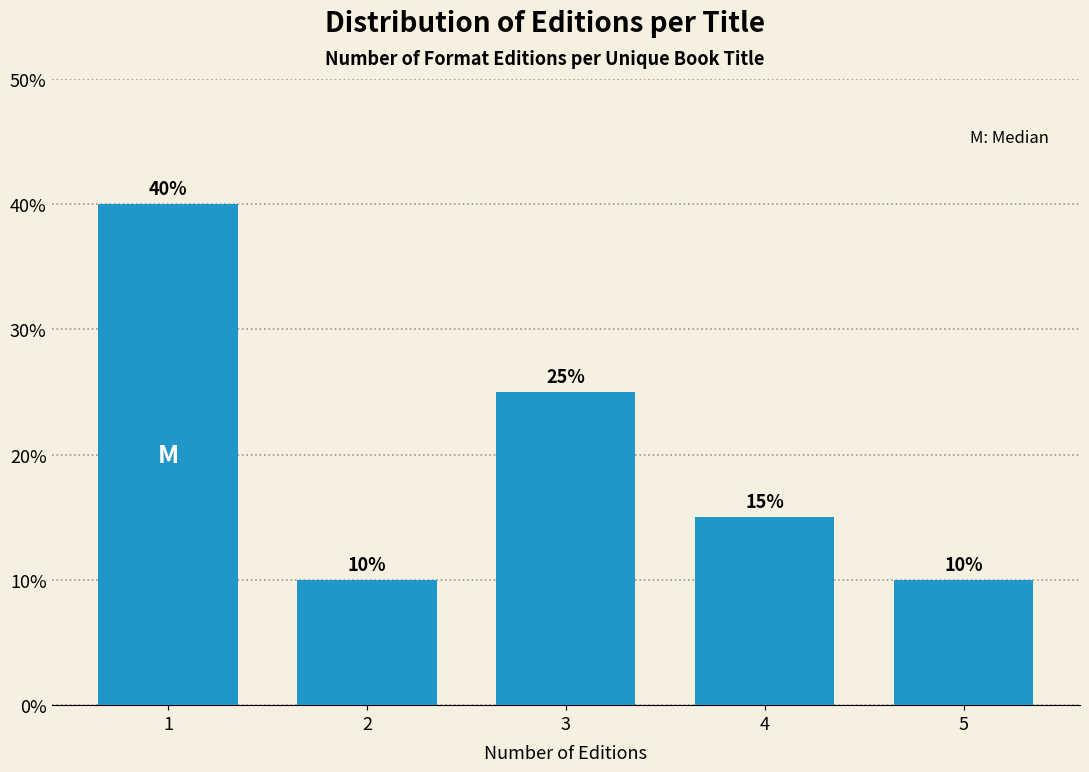

Reading left to right, transcribe all the data shown in this chart.

1=40	2=10	3=25	4=15	5=10